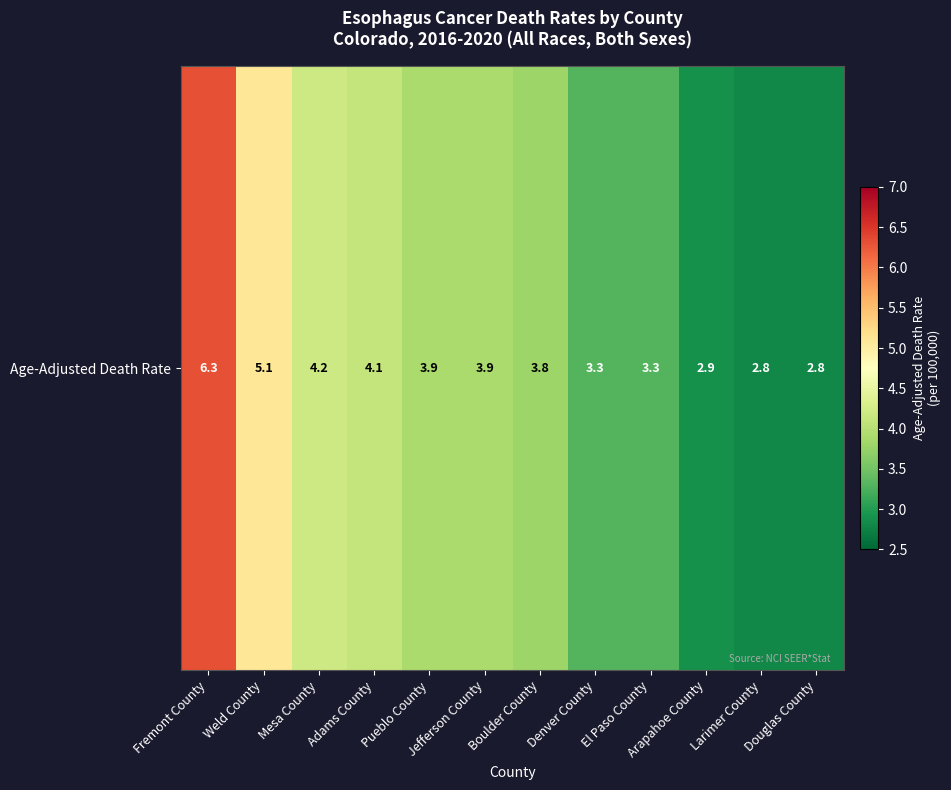

Count the number of values greater than 3.

9